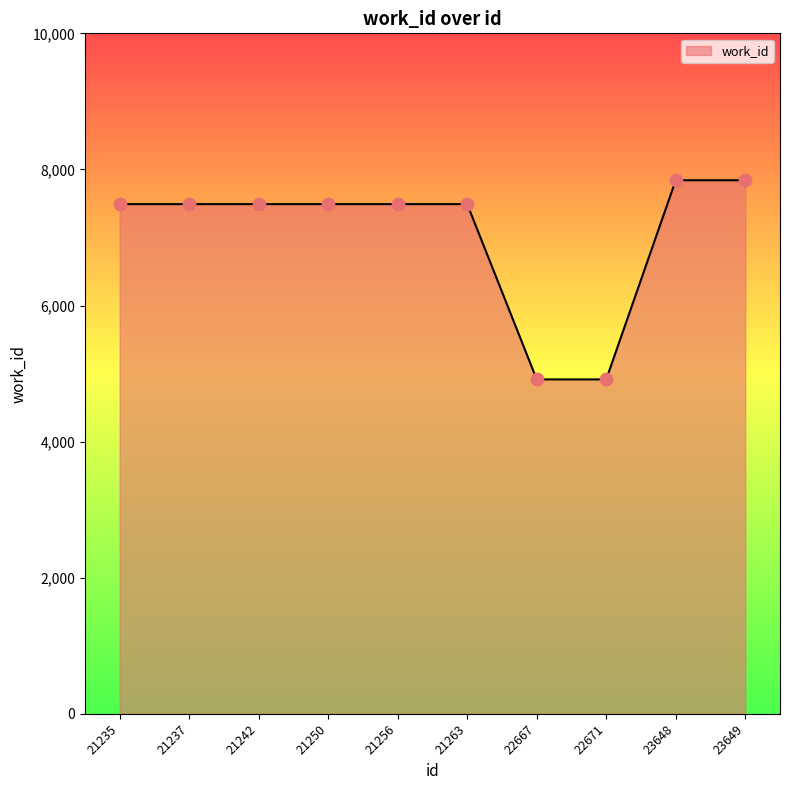

Approximately how many times larger is the value at 22667 compared to 23649?

0.6